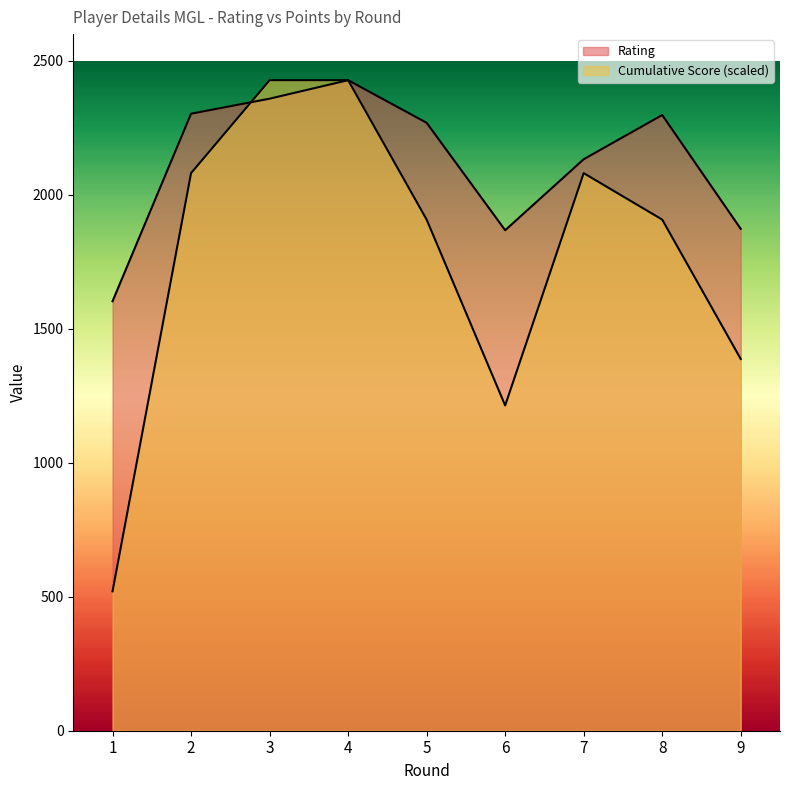

In Cumulative Score, how many points are lower than both neighbors (excluding endpoints)?

1